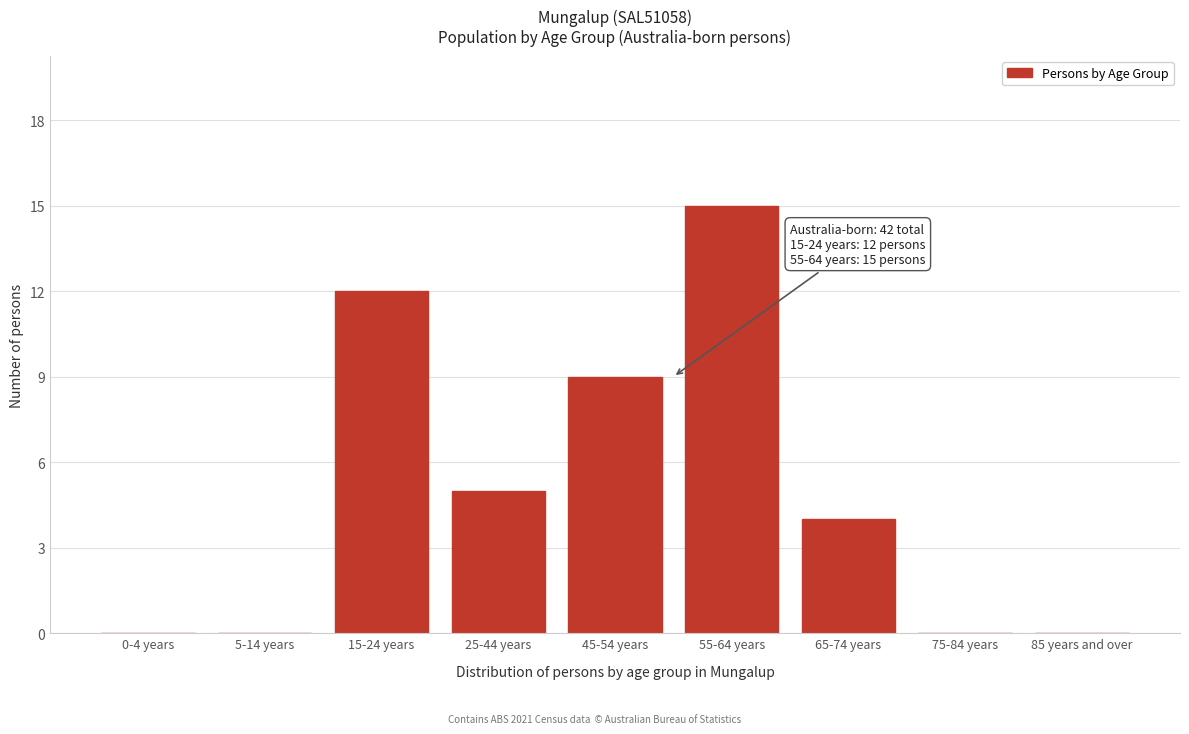

Reading left to right, what are all the values shown in this chart?

0-4 years=0	5-14 years=0	15-24 years=12	25-44 years=5	45-54 years=9	55-64 years=15	65-74 years=4	75-84 years=0	85 years and over=0